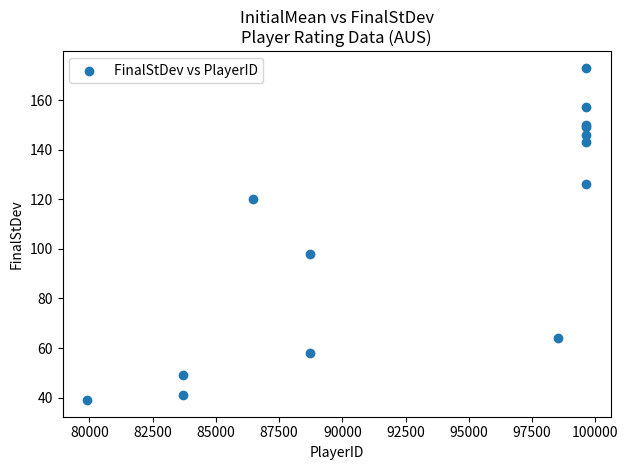

What Y value in the scatter plot is closest to 106?

98